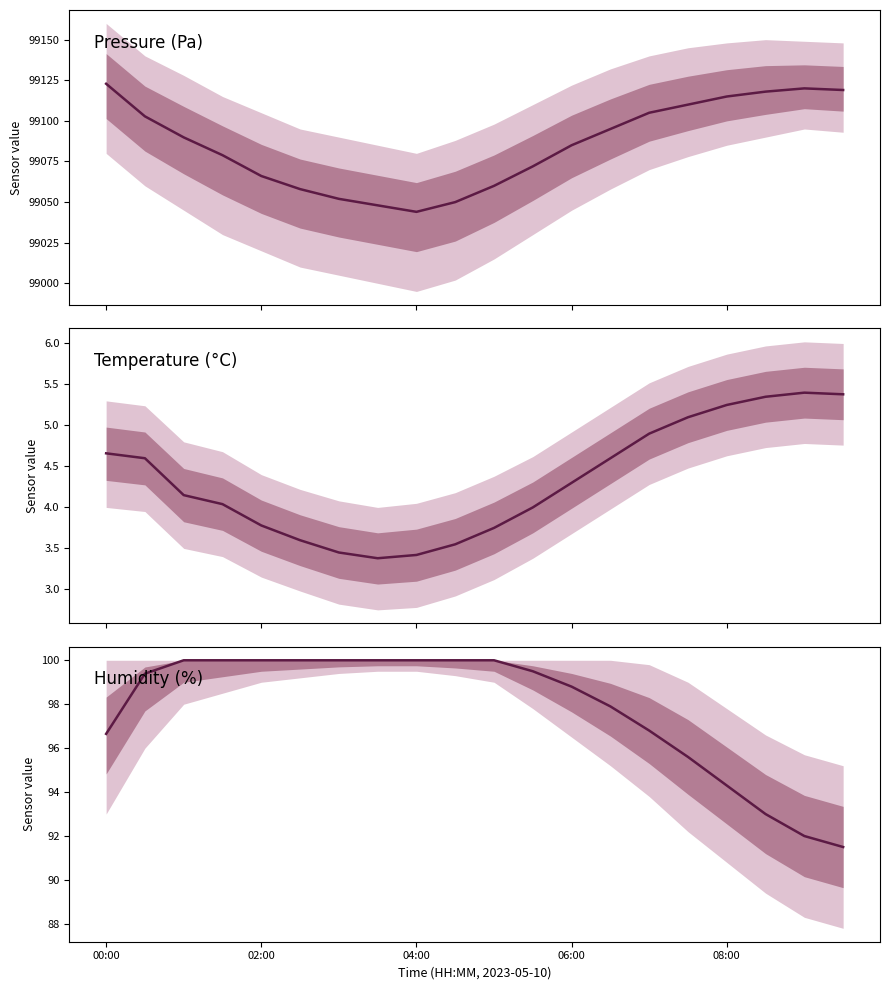

Reading left to right, what are all the values shown in this chart?

pressure: 99122.8	99102.8	99089.8	99078.9	99066.1	99058.0	99052.0	99048.0	99044.0	99050.0	99060.0	99072.0	99085.0	99095.0	99105.0	99110.0	99115.0	99118.0	99120.0	99119.0
temperature: 4.7	4.6	4.2	4.0	3.8	3.6	3.5	3.4	3.4	3.5	3.8	4.0	4.3	4.6	4.9	5.1	5.2	5.3	5.4	5.4
humidity: 96.7	99.4	100.0	100.0	100.0	100.0	100.0	100.0	100.0	100.0	100.0	99.5	98.8	97.9	96.8	95.6	94.3	93.0	92.0	91.5